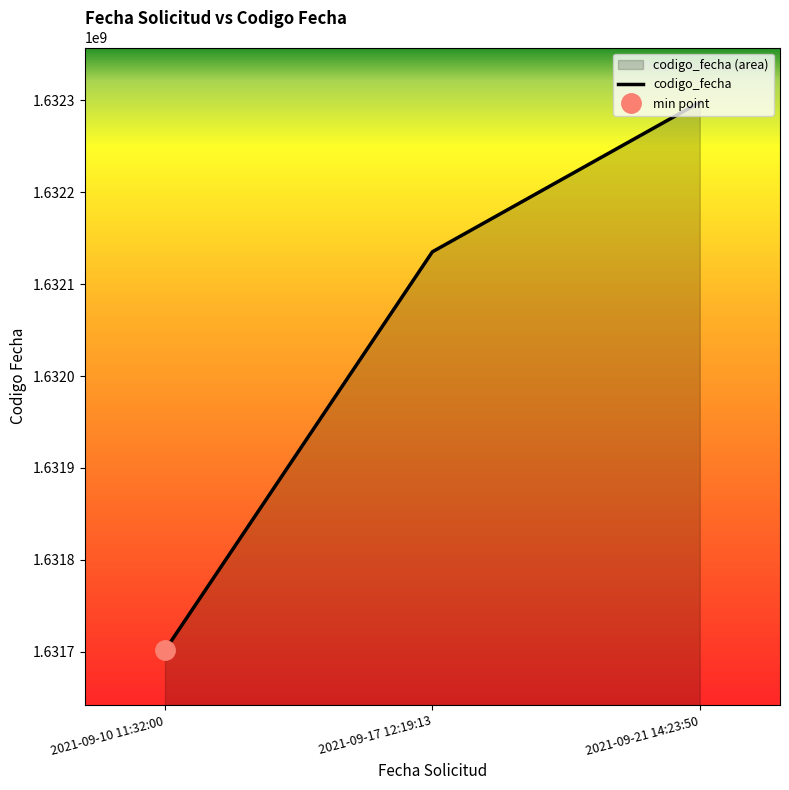

What is the change in value from 2021-09-10 11:32:00 to 2021-09-17 12:19:13?

+433584